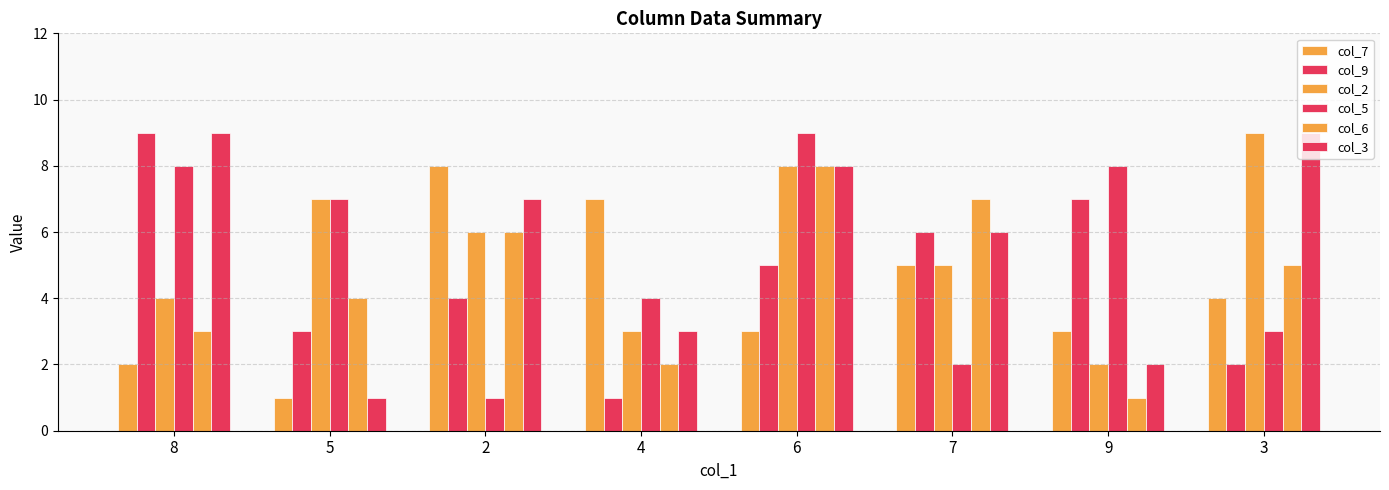

List the series in order of their peak value, lowest first.

col_7, col_6, col_9, col_2, col_5, col_3